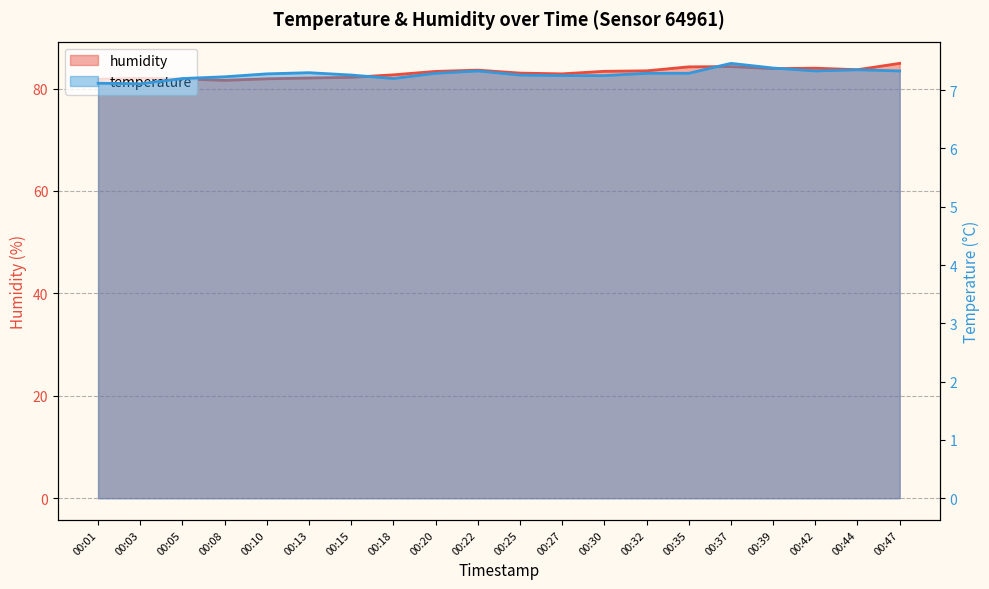

At which category is the sum across all series the highest?

00:47